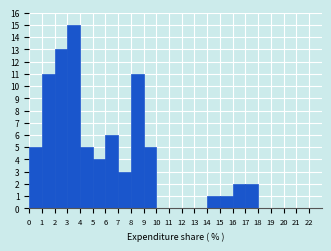

How tall is the bar that spans 0 to 1 on the x-axis? The values are not printed on the chart, so give them approximately, as read against the axis.

5